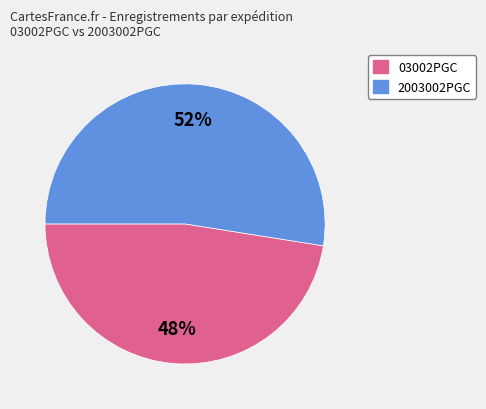

Is there any slice that represents more than half of the pie?

Yes